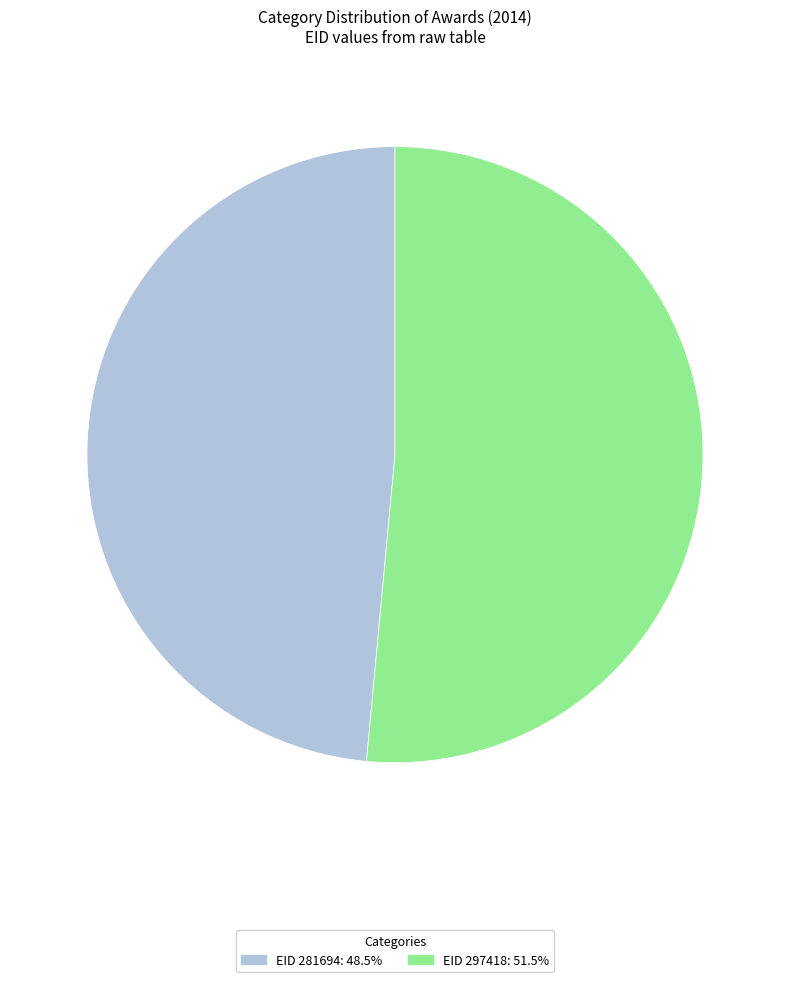

Is the sum of EID 297418: 51.5% and EID 281694: 48.5% greater than half?

Yes